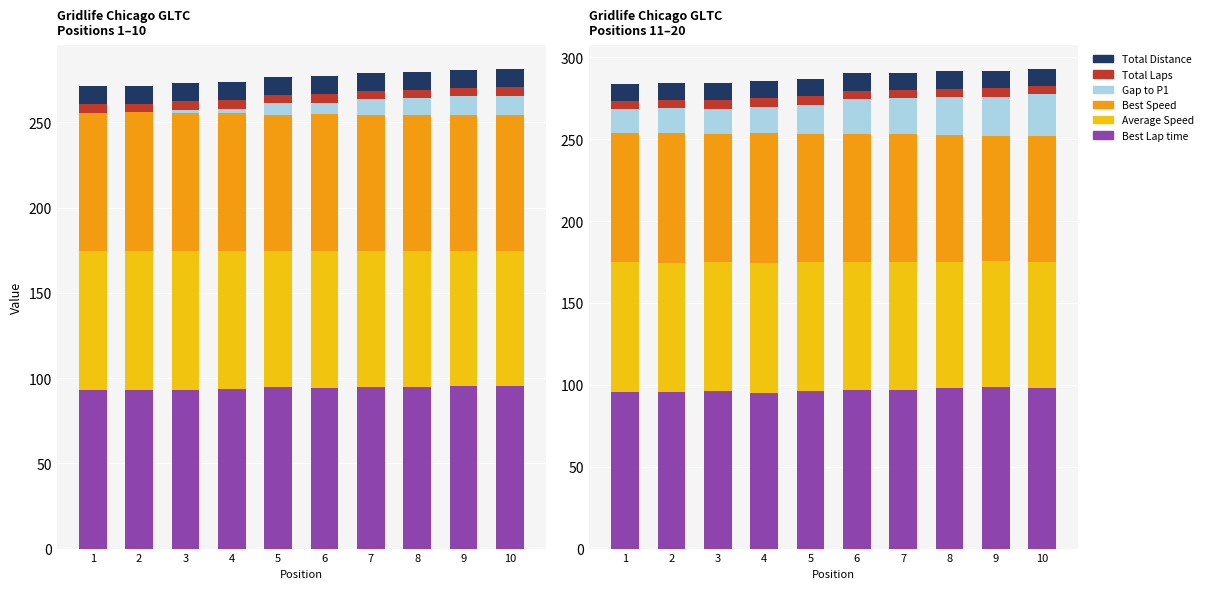

How many distinct data groups are displayed?

6